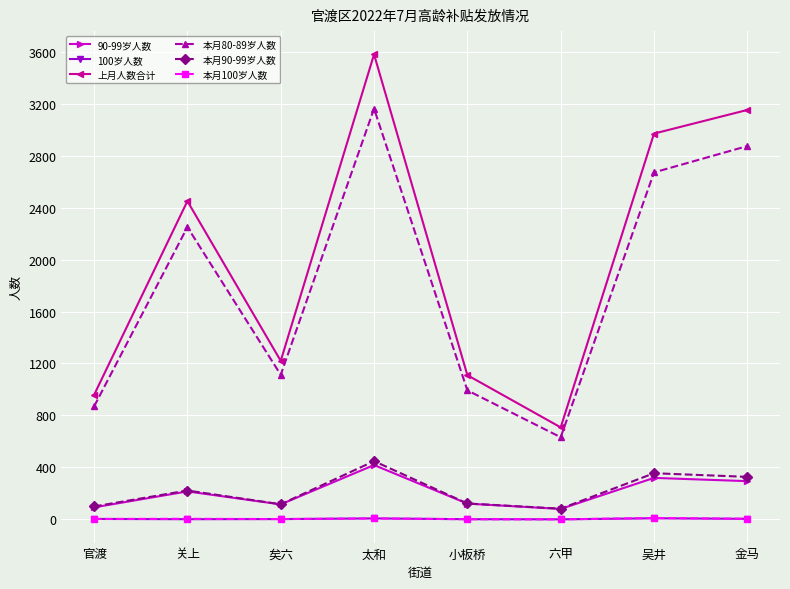

Which series has the largest range (max minus min)?

上月人数合计